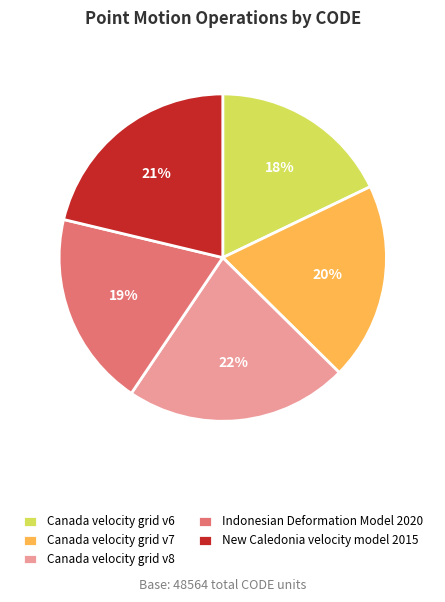

What is the ratio of the value at New Caledonia velocity model 2015 to the value at Canada velocity grid v7?

1.1